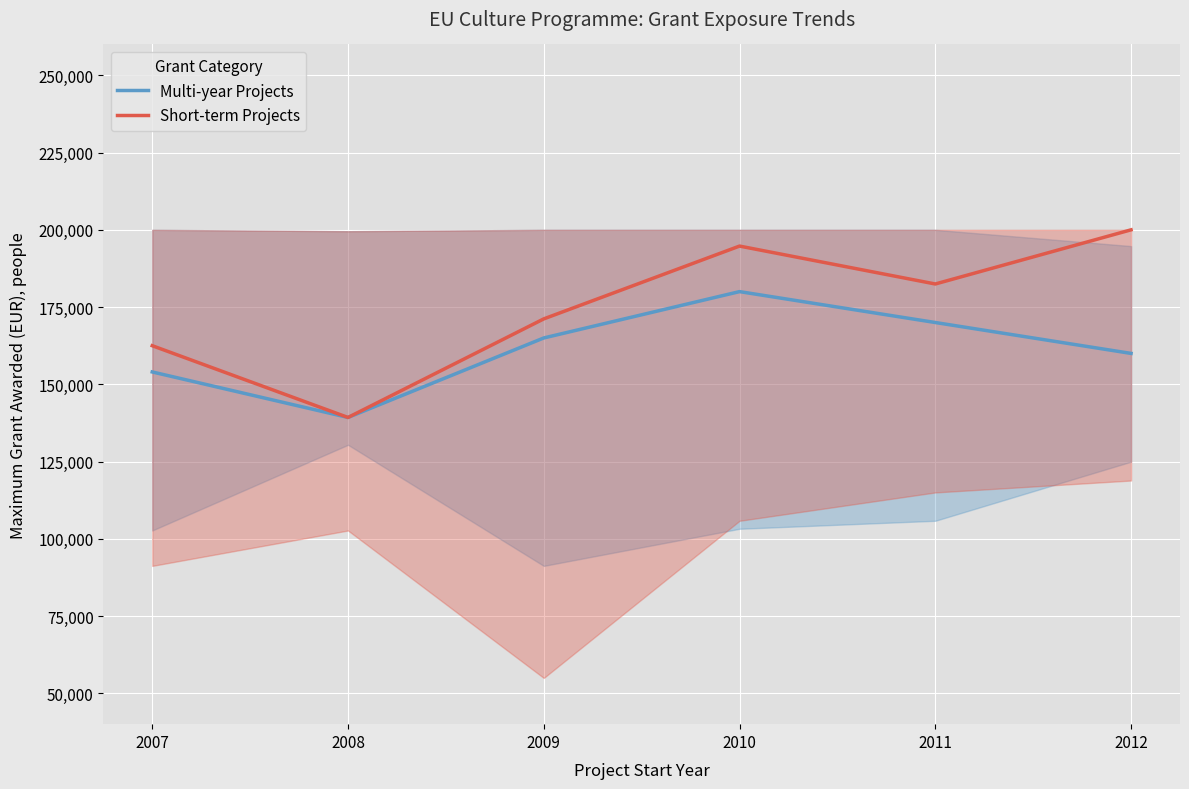

What is the spread (max minus min) of values at 2010?

14738.7